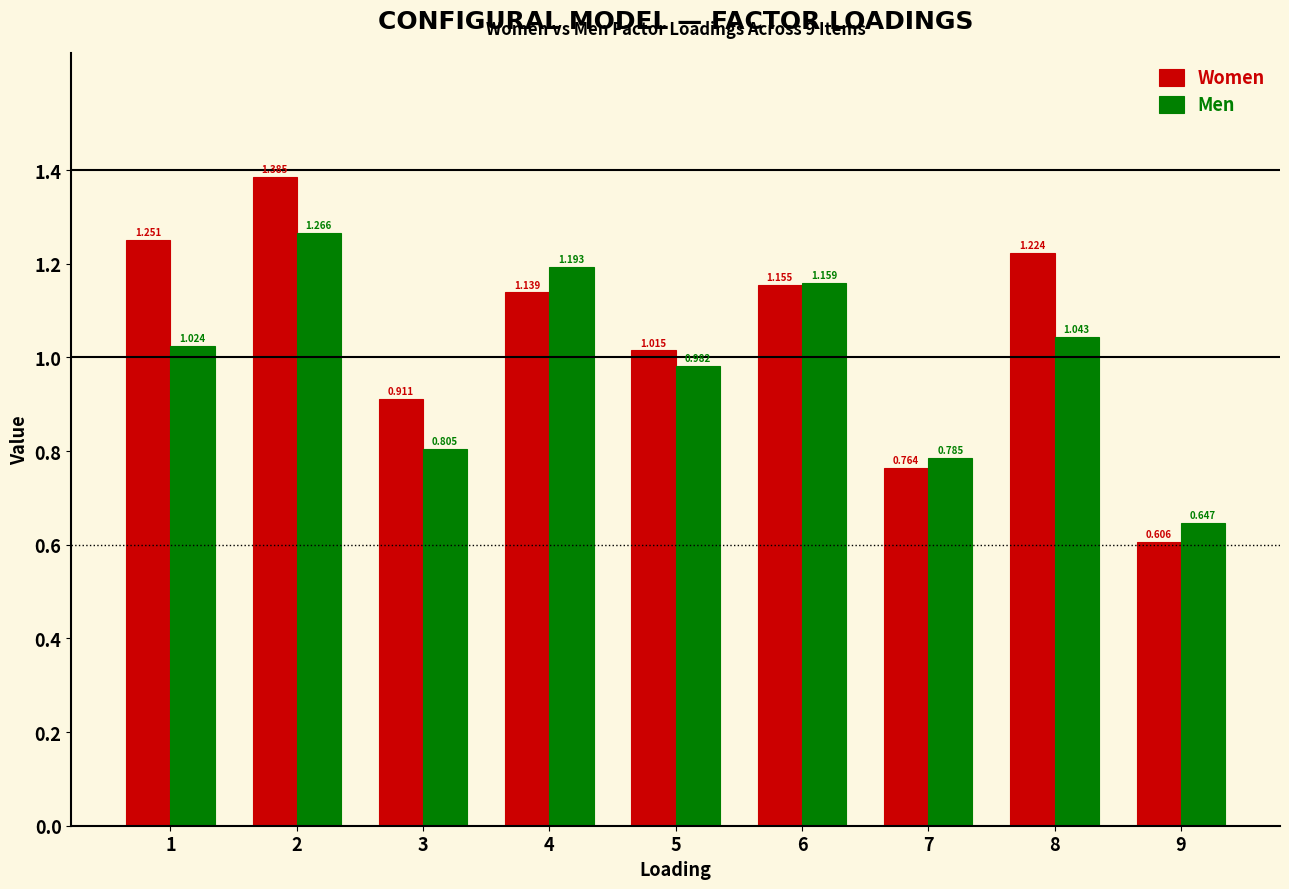

Which series has the widest spread of values?

Women